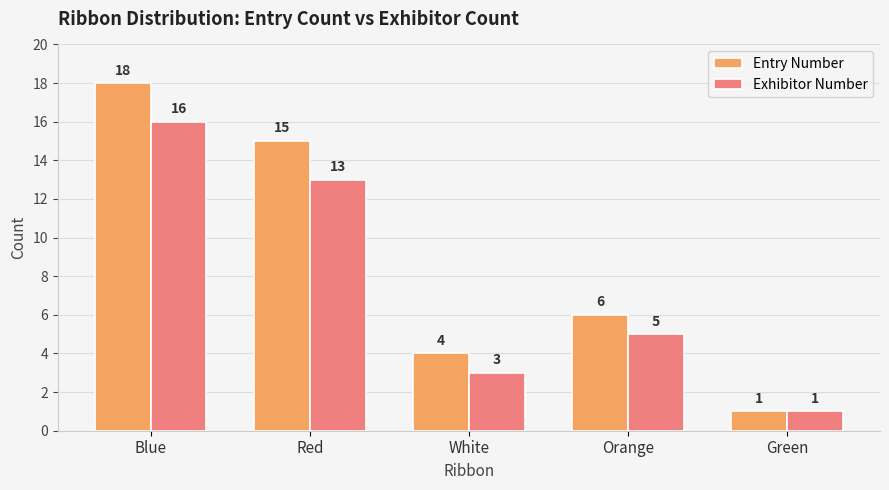

How many data points in Entry Number are less than 6?

2